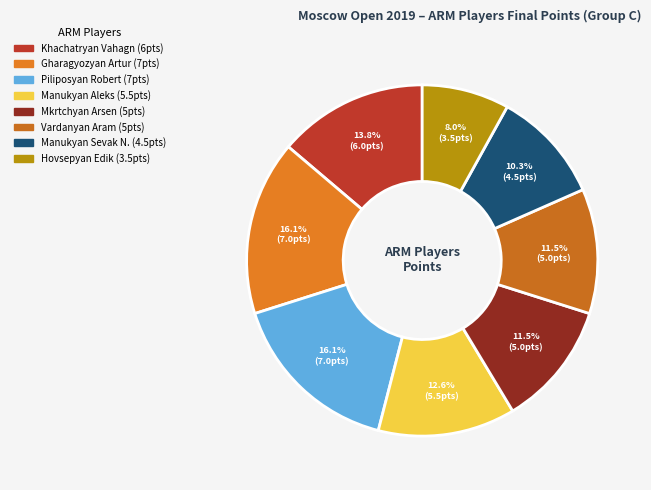

How many segments does this pie chart have?

8